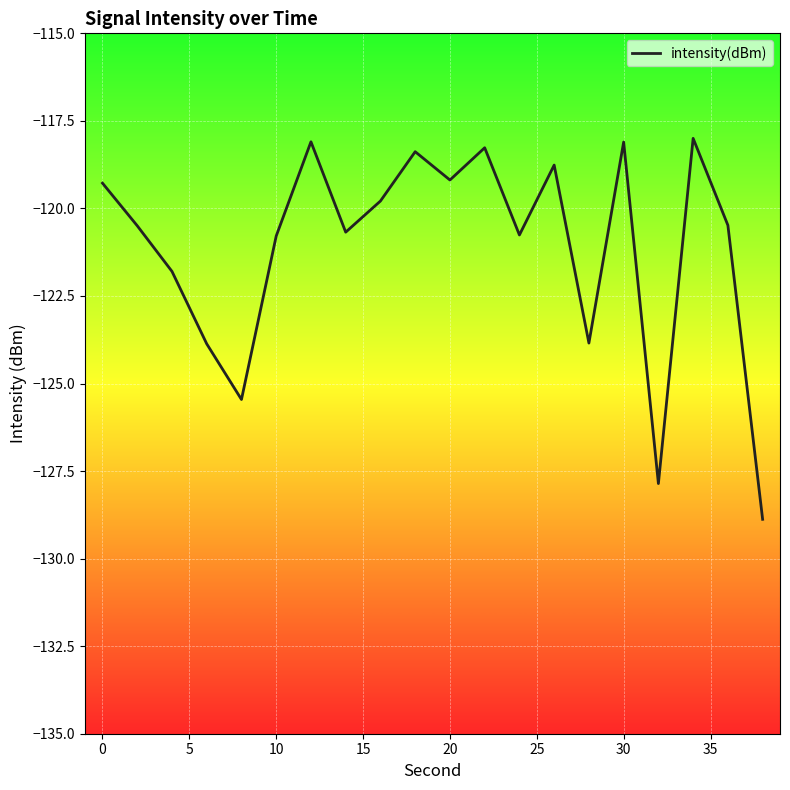

What is the difference between the maximum and minimum values?

10.9